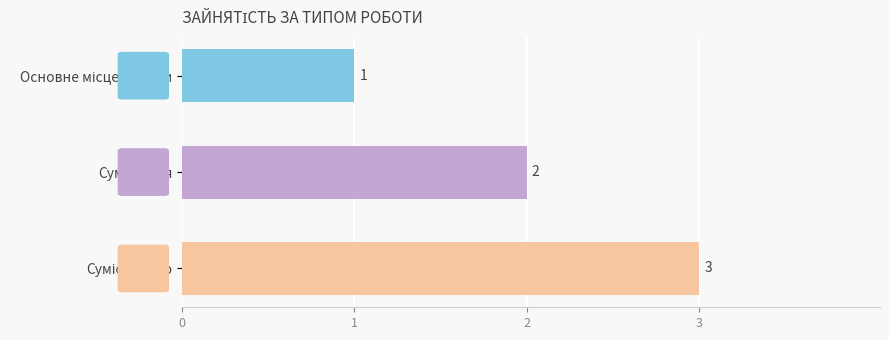

What is the maximum value shown in the chart?

3